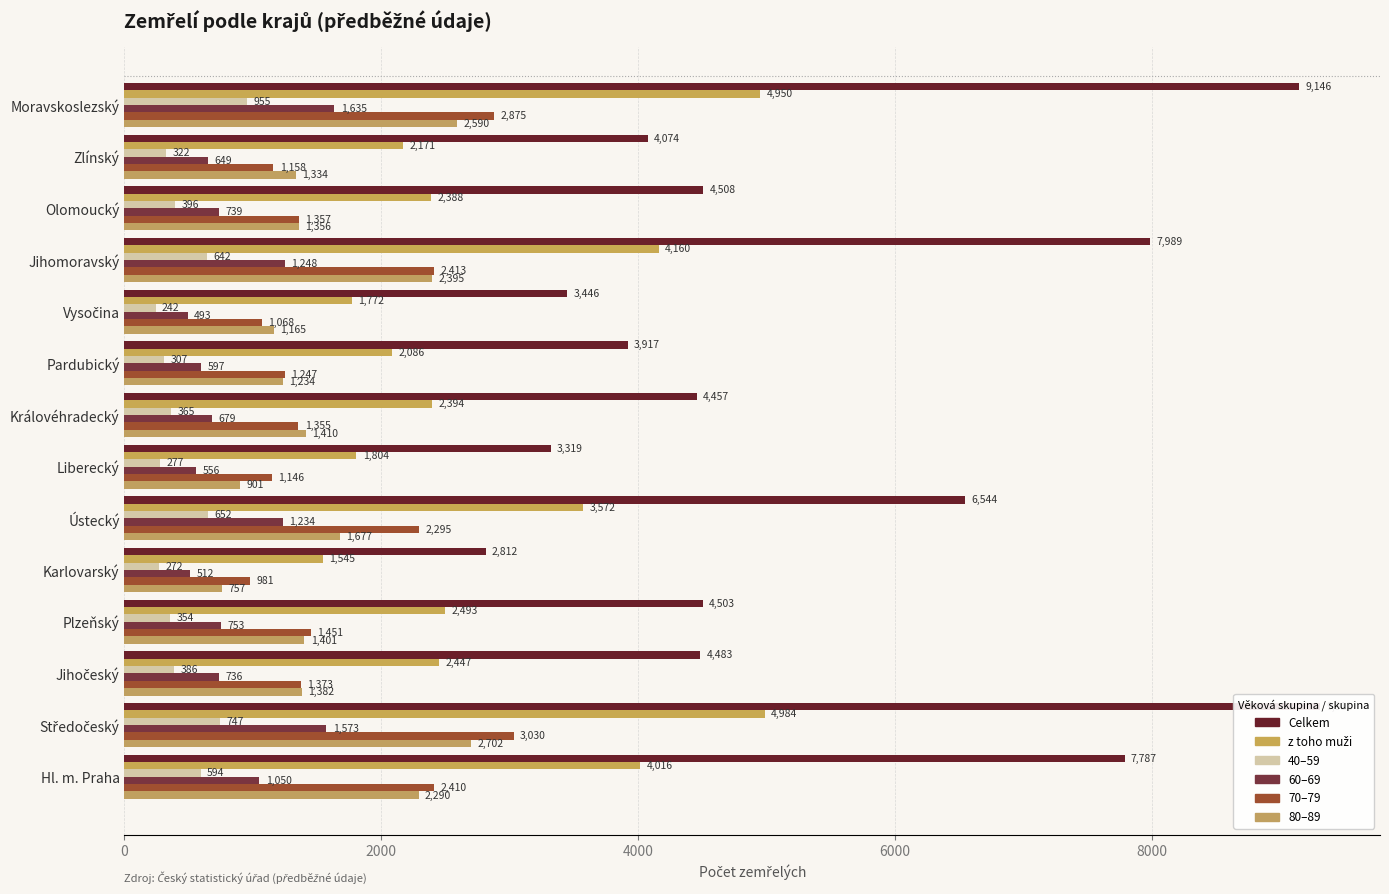

What is the average value of the 40–59 series?

465